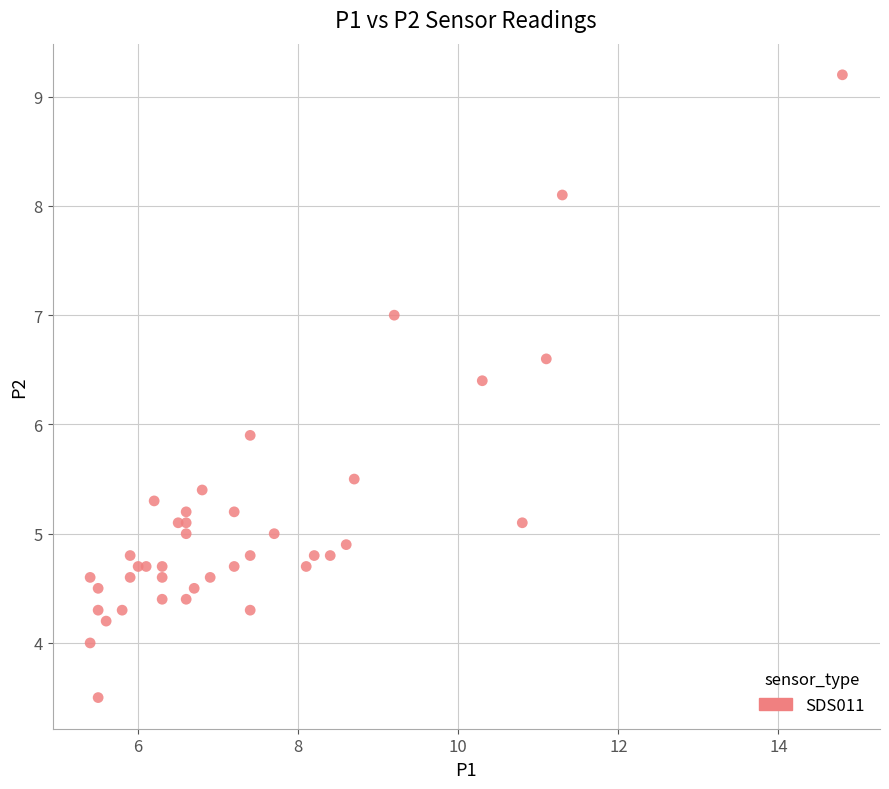

What Y value in the scatter plot is closest to 6?

5.9